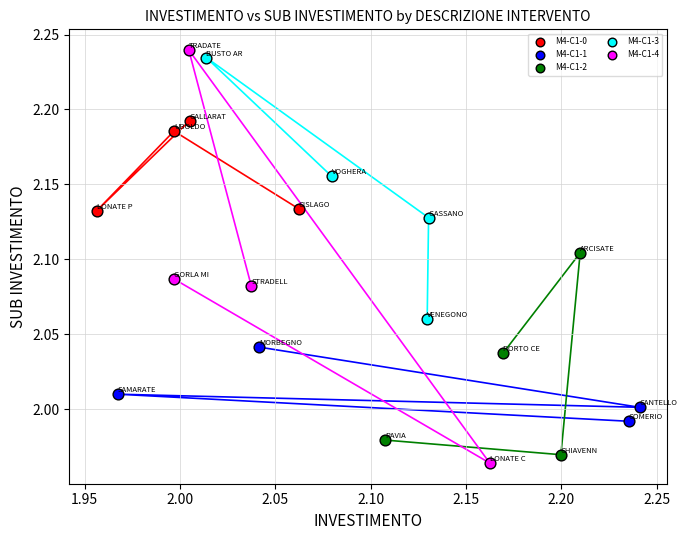

Which series has the largest Y range (max minus min)?

M4-C1-4